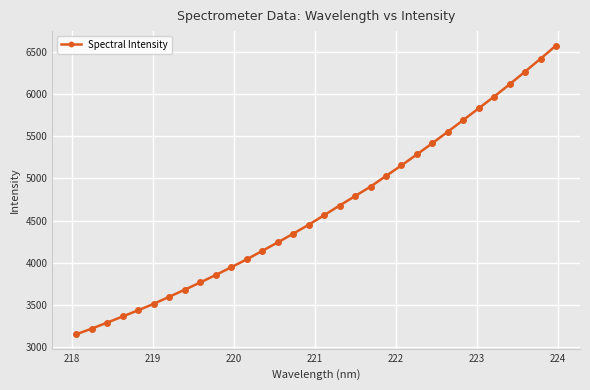

What is the value of the 28th point from the left?

5973.7